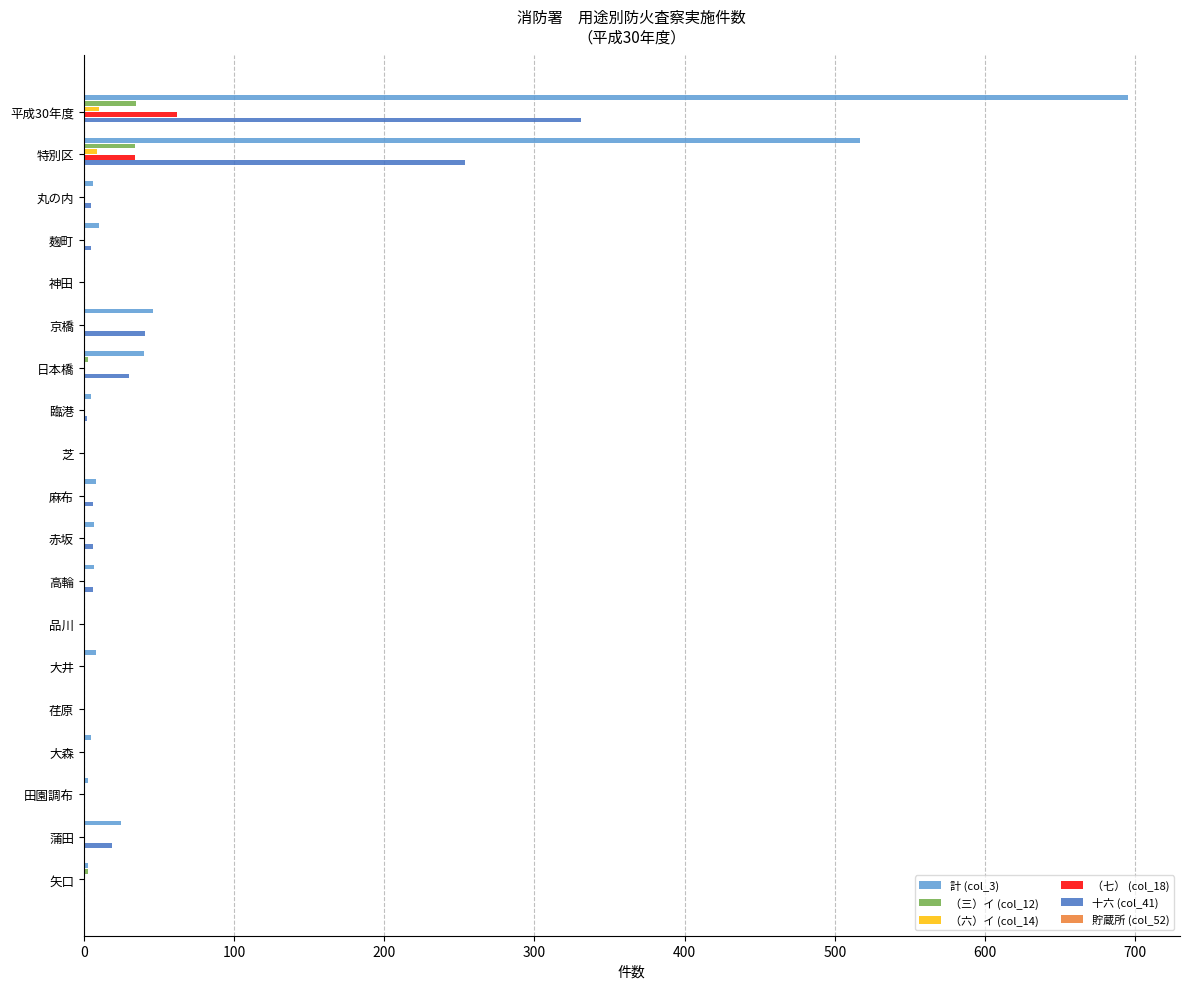

Count the number of categories in the chart.

19